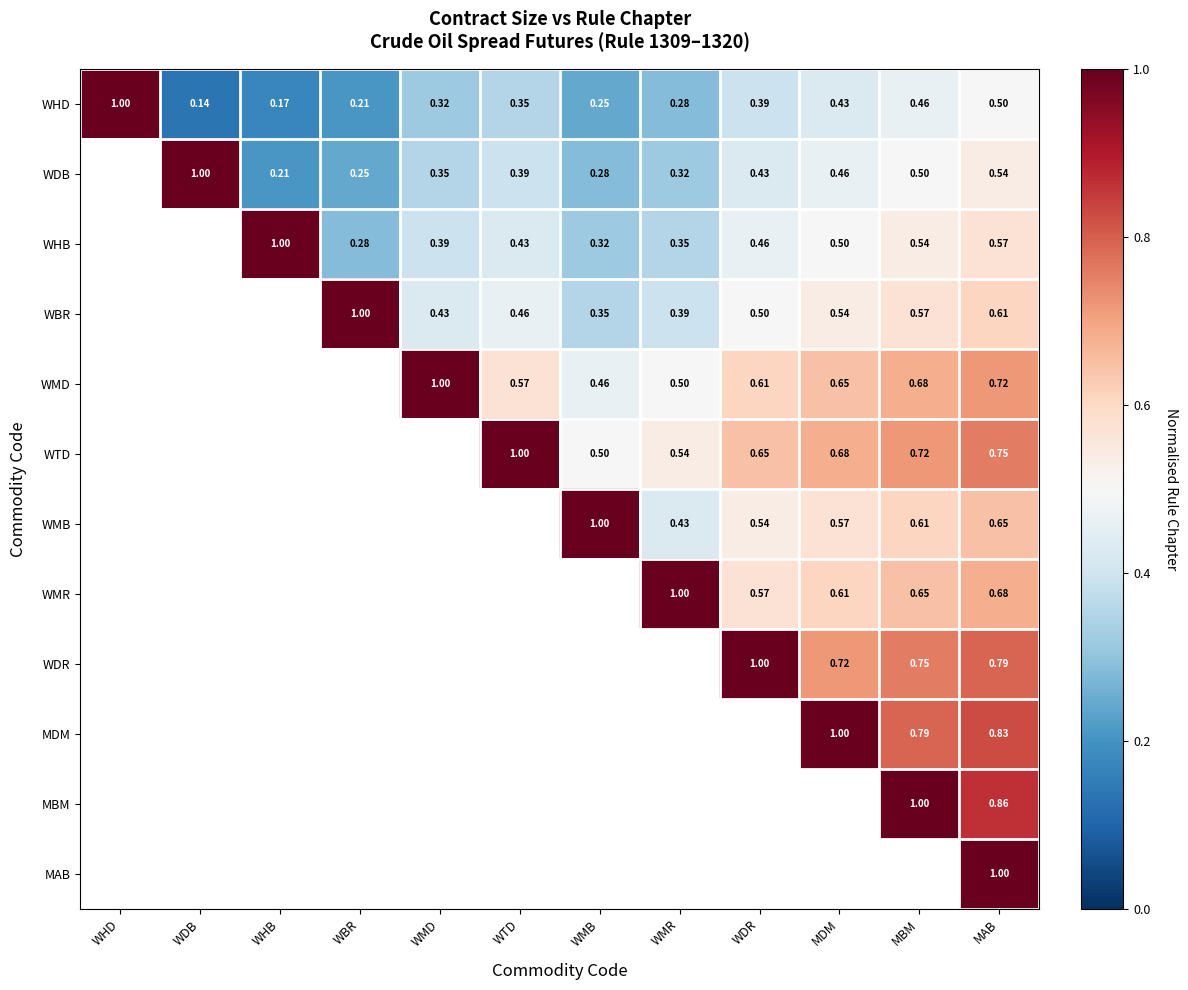

At how many categories does at least one series exceed 0?

12